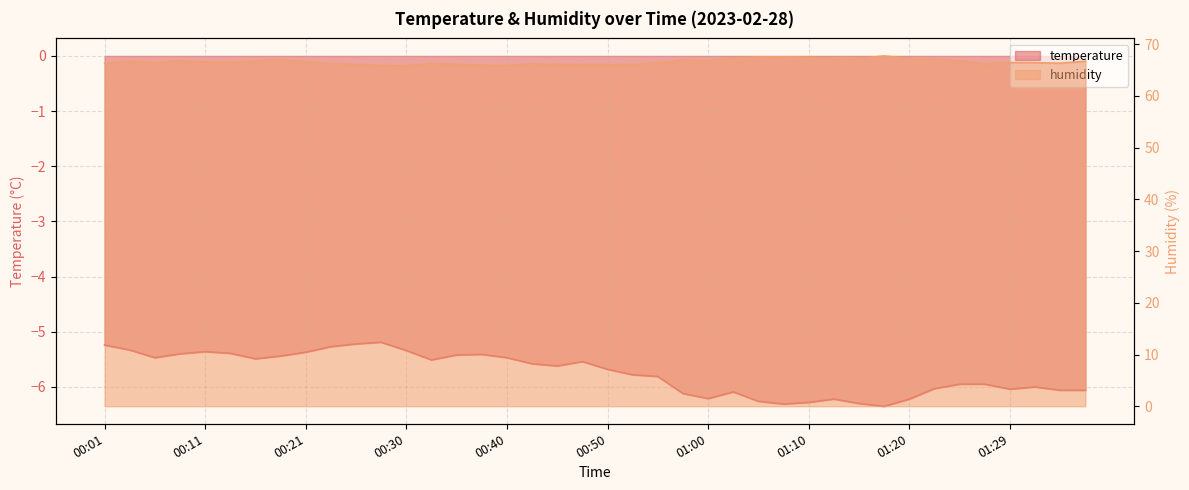

At which category is the sum across all series the highest?

00:18